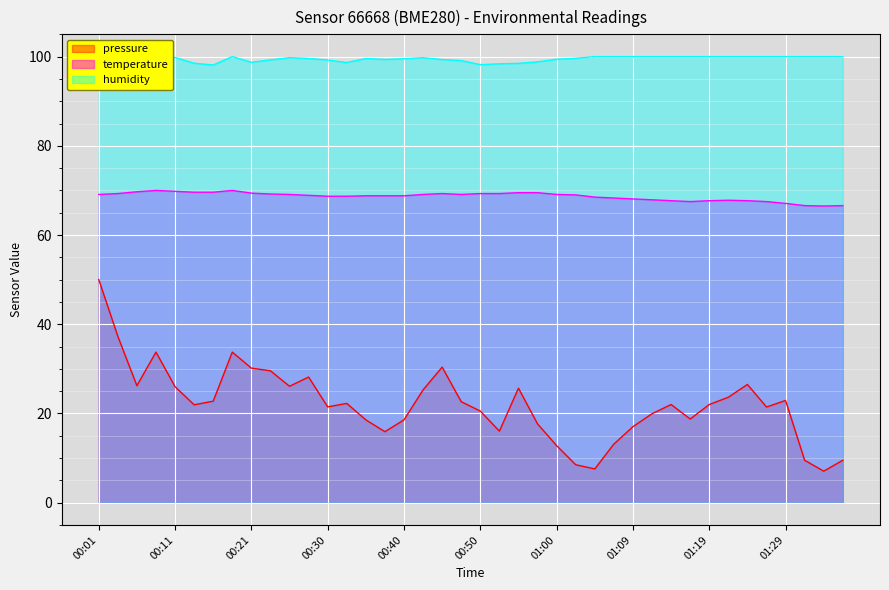

What is the sum of the temperature values at 00:13 and 01:02?

138.6